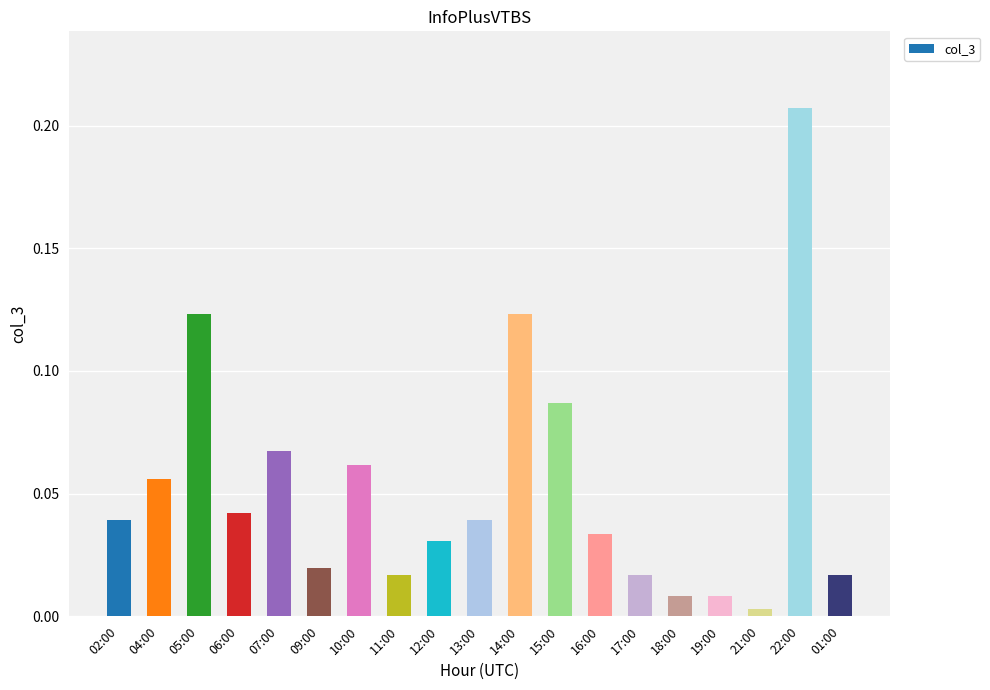

At which label is the value closest to 0?

21:00